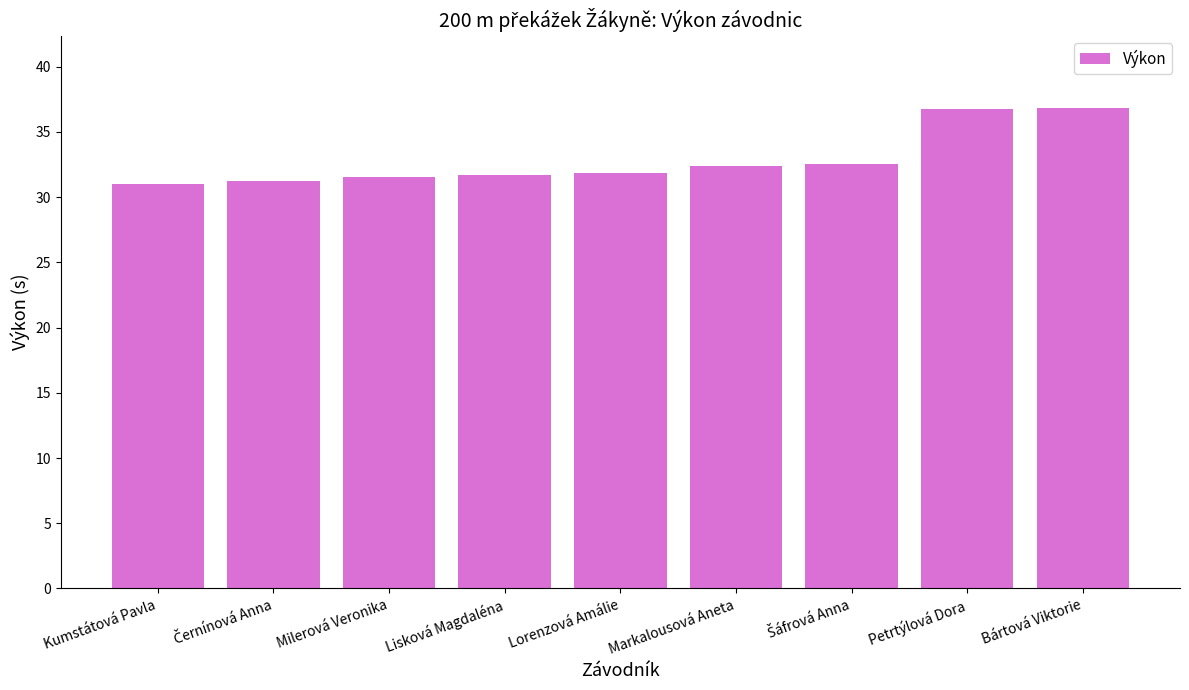

What is the approximate value at Bártová Viktorie?

36.8